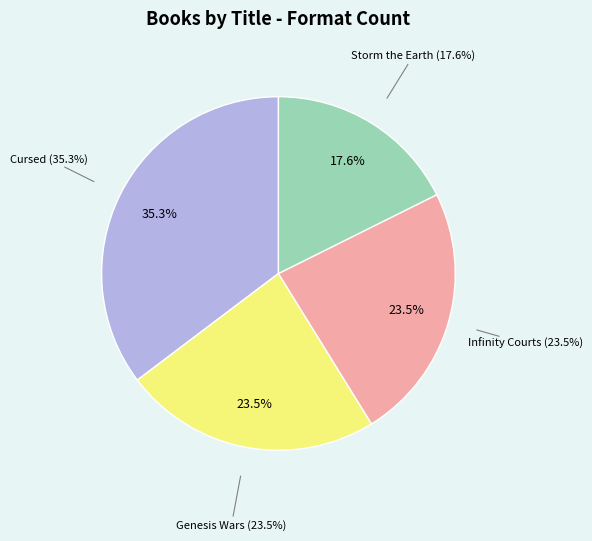

What portion of the pie excludes Storm the Earth?

82.4%